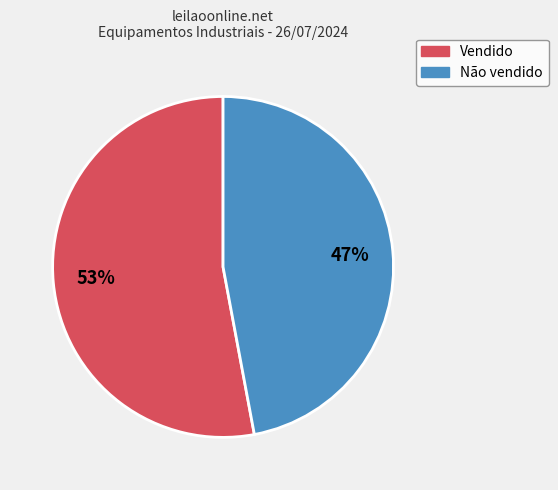

To the nearest percent, what percentage of the pie is Vendido?

53%